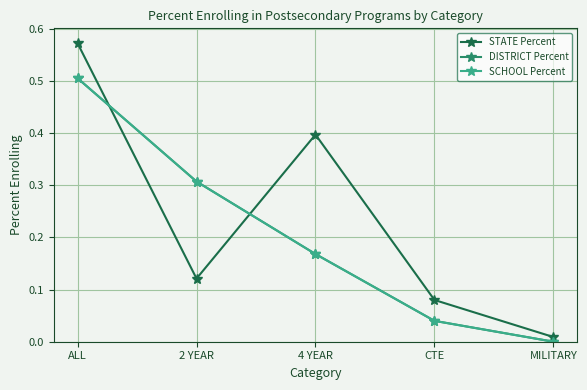

True or false: STATE Percent and DISTRICT Percent cross at least once.

True